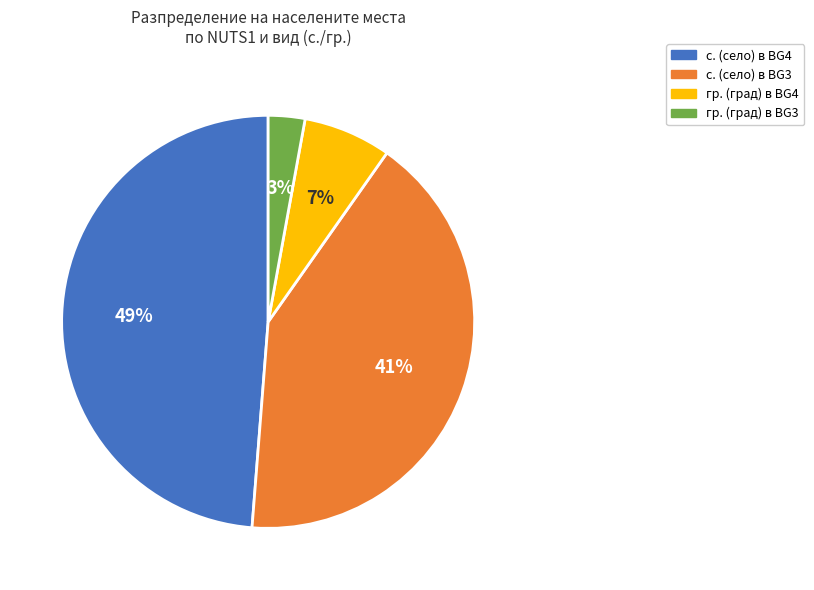

What is the smallest slice in the pie chart?

гр. (град) в BG3